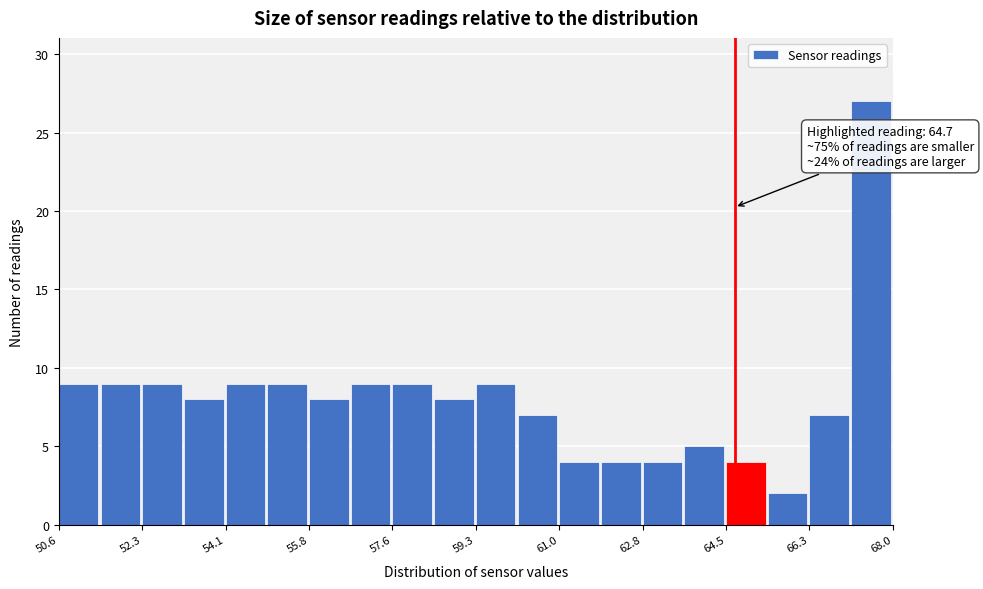

Which range on the x-axis has the tallest bar?

67.2 to 68.0